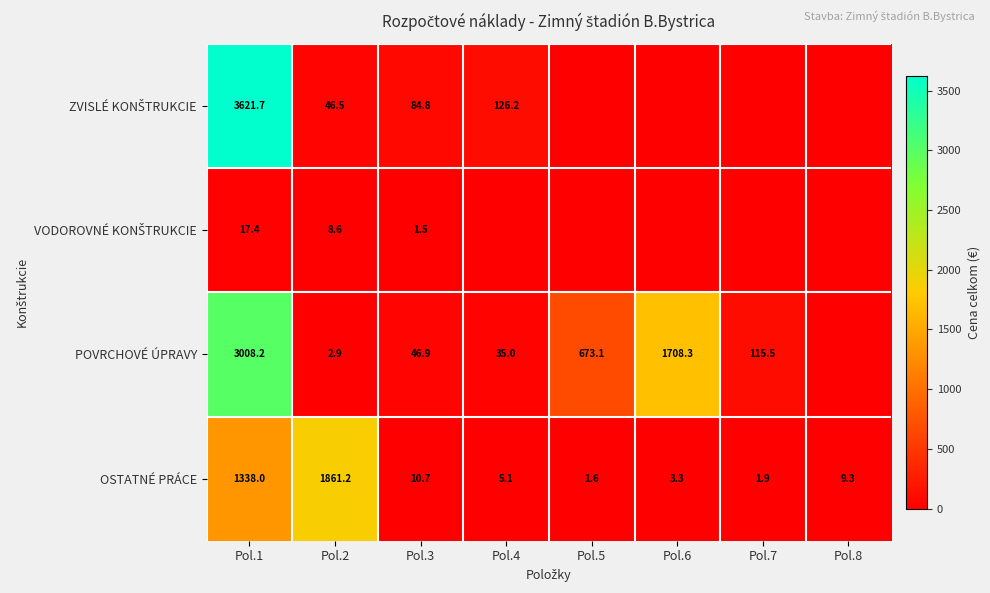

At which label does OSTATNÉ PRÁCE first exceed 9?

Pol.1